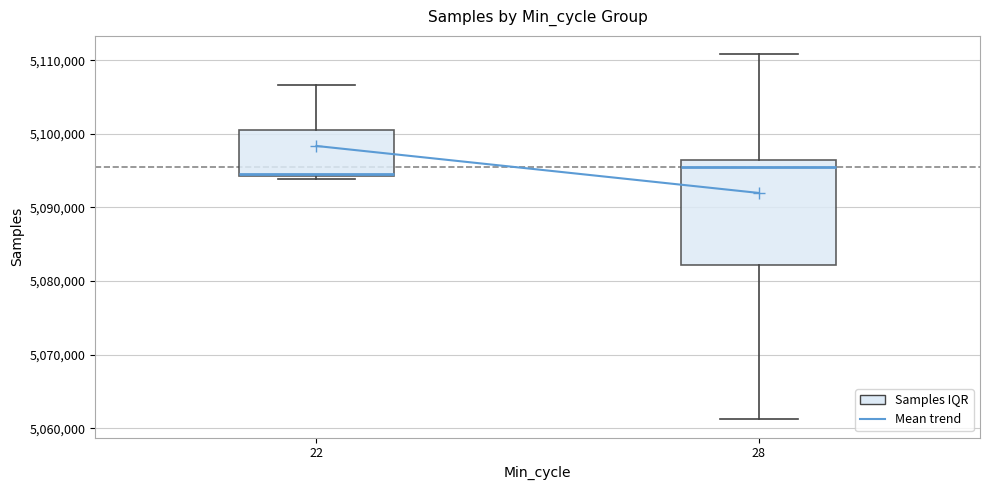

Reading left to right, transcribe this box plot: for each box, give where its median line is, the range the box spans, and where its two whiskers end, as read against the y-axis. The values are not printed on the chart, so give them approximately, as read against the axis.

22: median 5095000, box 5094000 to 5101000, whiskers 5094000 to 5107000
28: median 5095000, box 5082000 to 5096000, whiskers 5061000 to 5111000